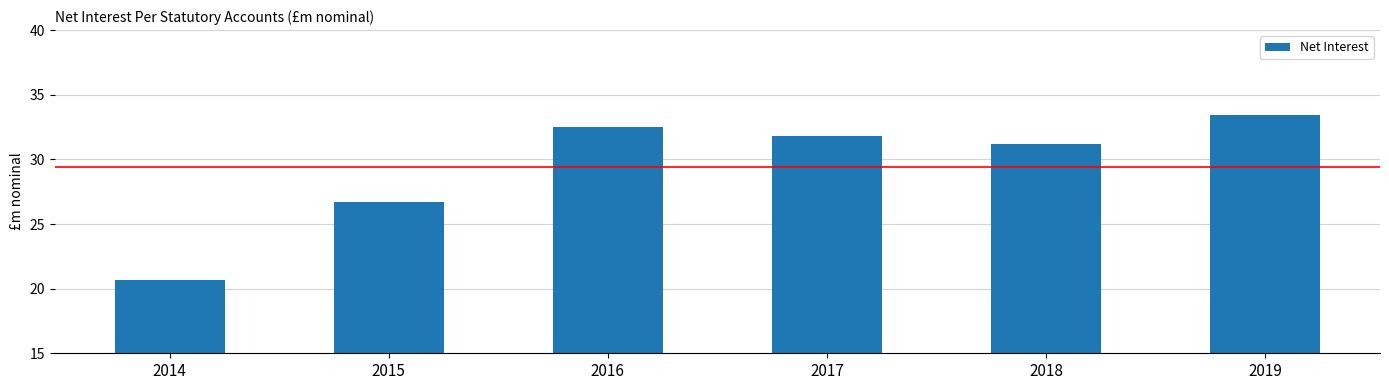

True or false: the data shows 22.1 at 2019.

False